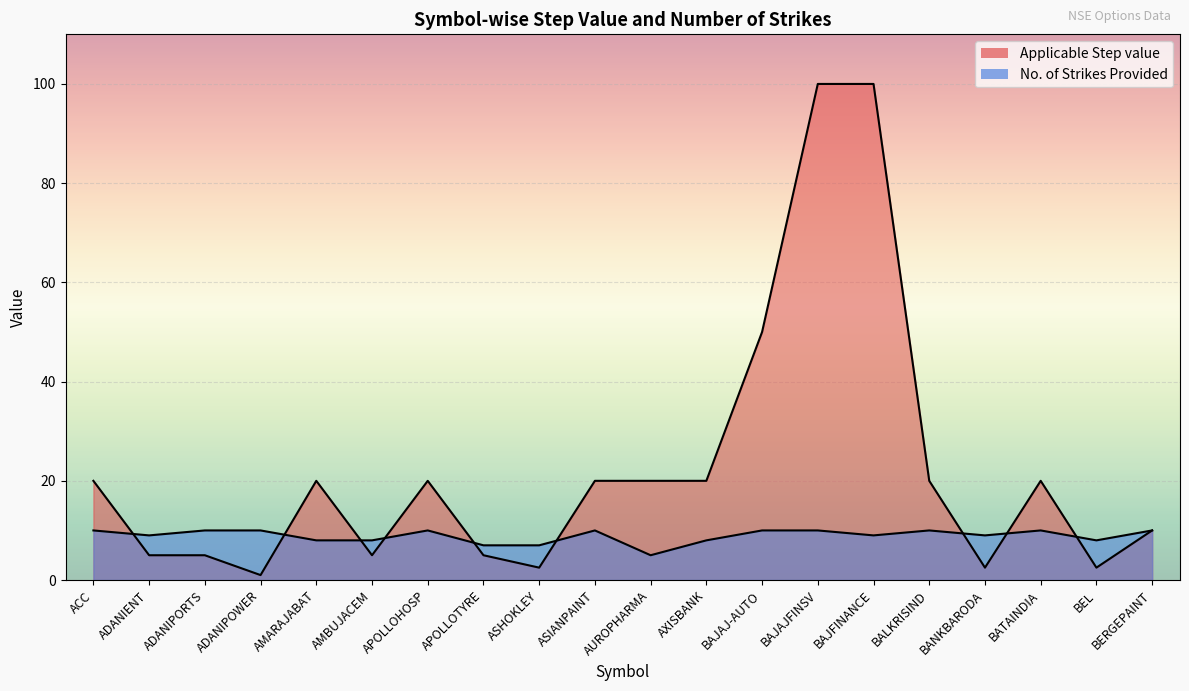

Rank the series at BAJAJFINSV from highest to lowest value.

Applicable Step value, No. of Strikes Provided